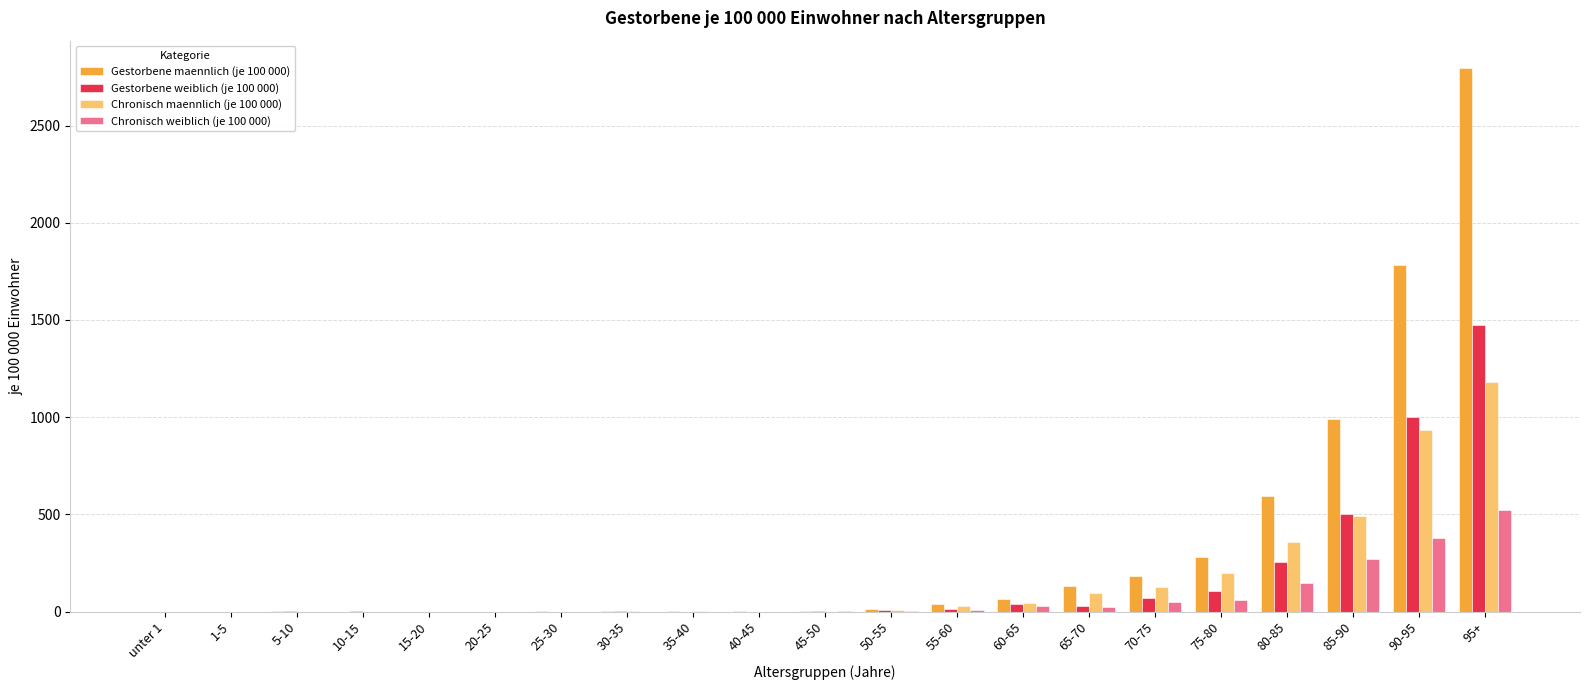

What is the highest value of the Gestorbene weiblich (je 100 000) series?

1475.2